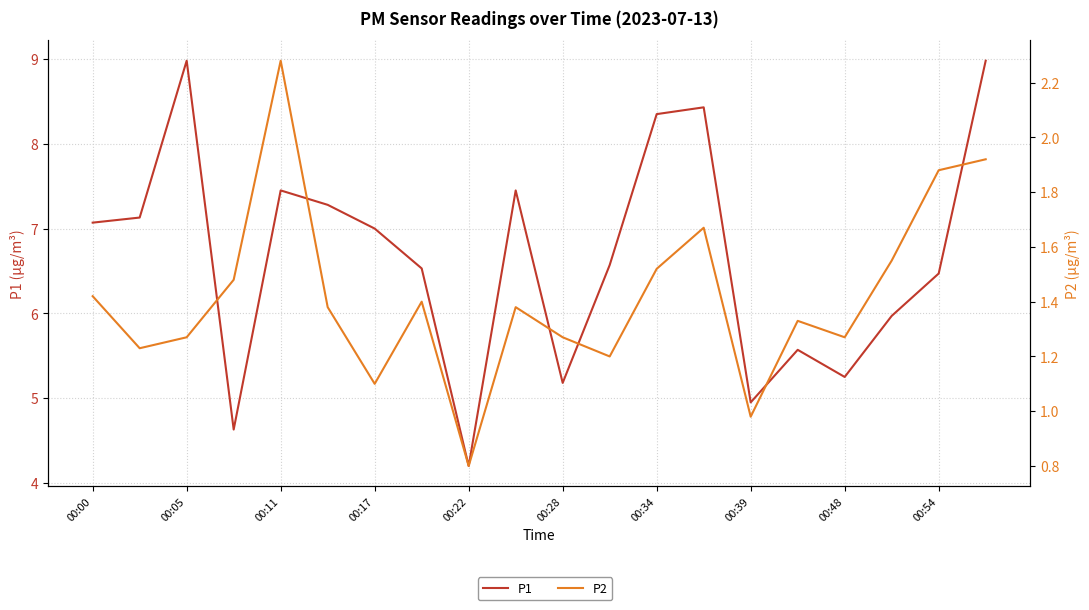

What are all the series names shown in the legend?

P1, P2